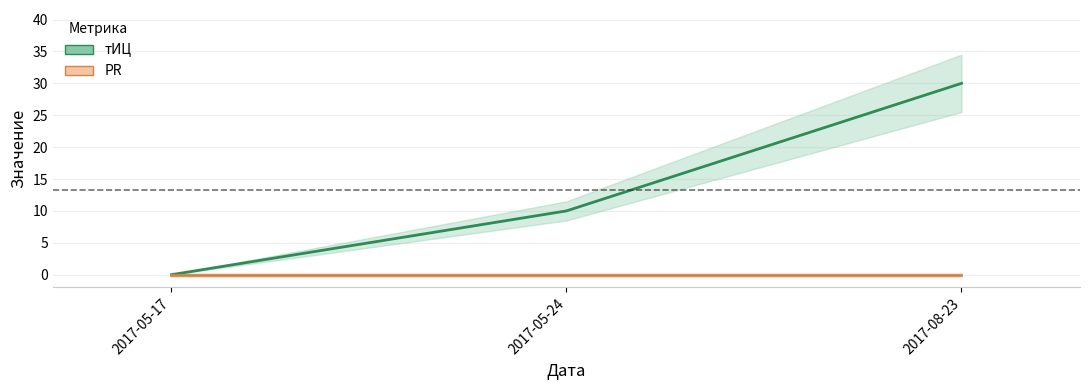

Reading left to right, list all the values displayed in this chart.

2017-05-17=0	2017-05-24=10	2017-08-23=30